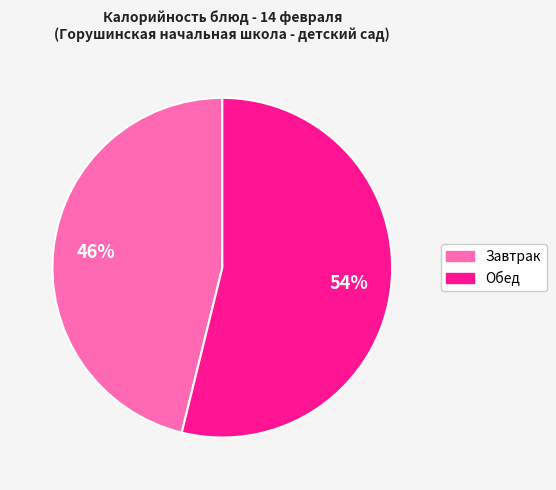

To the nearest percent, what is the average slice percentage?

50%